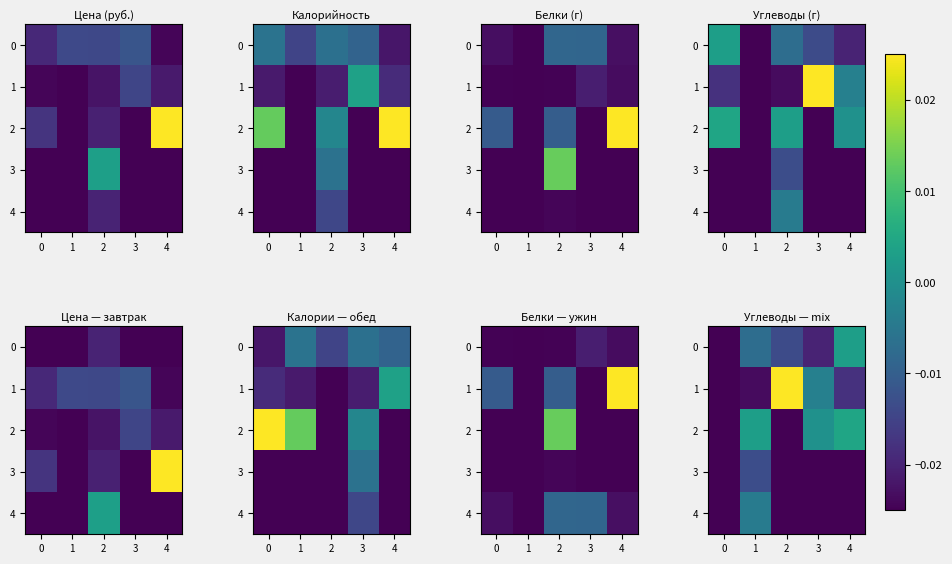

What is the sum of all 3 values?

-0.1